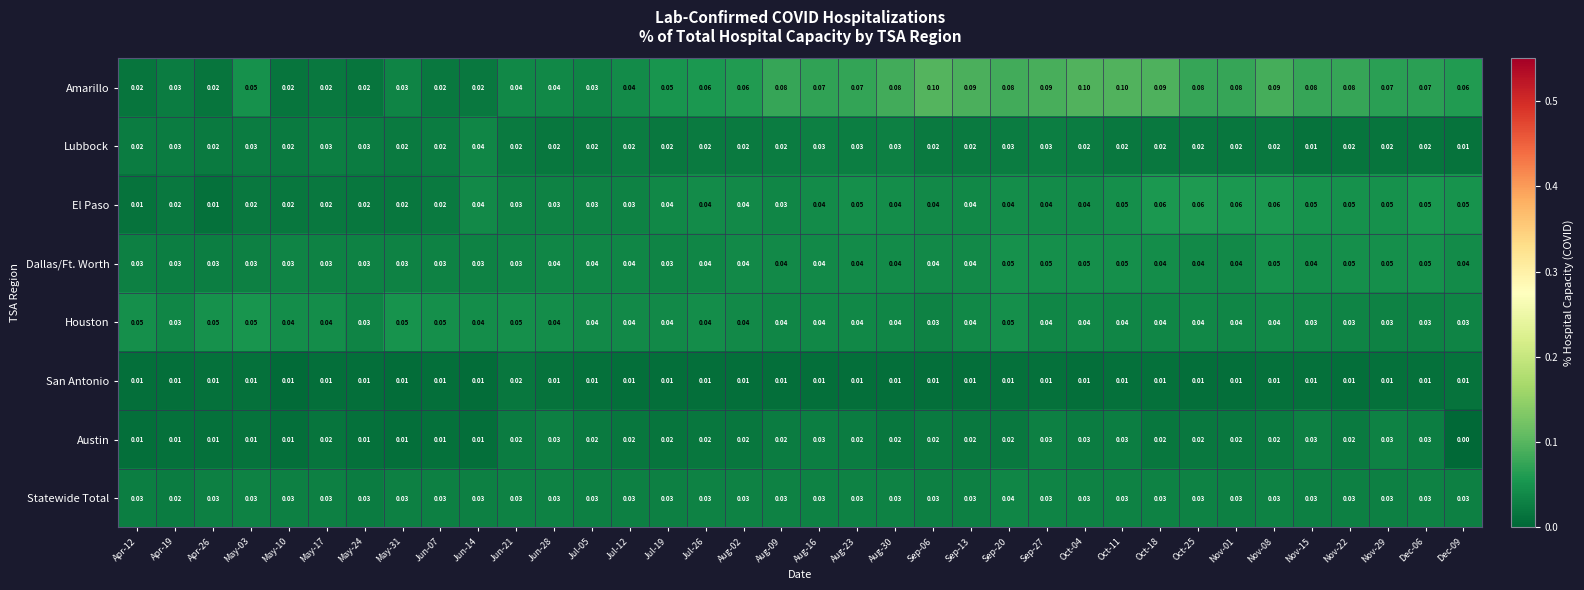

Between Aug-09 and Nov-08, which series saw the biggest shift?

El Paso